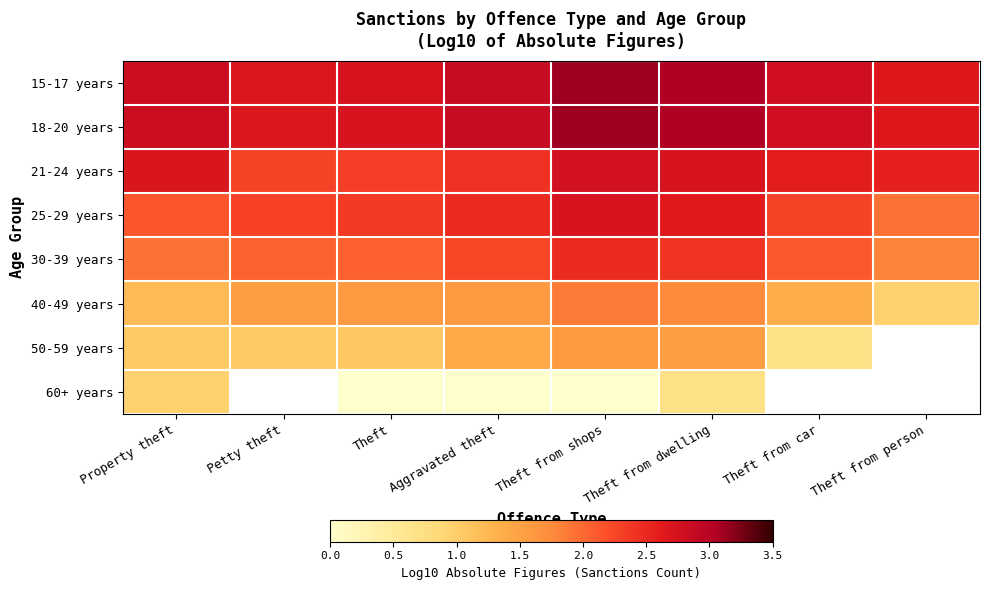

Which series has the largest total across all categories?

15-17 years